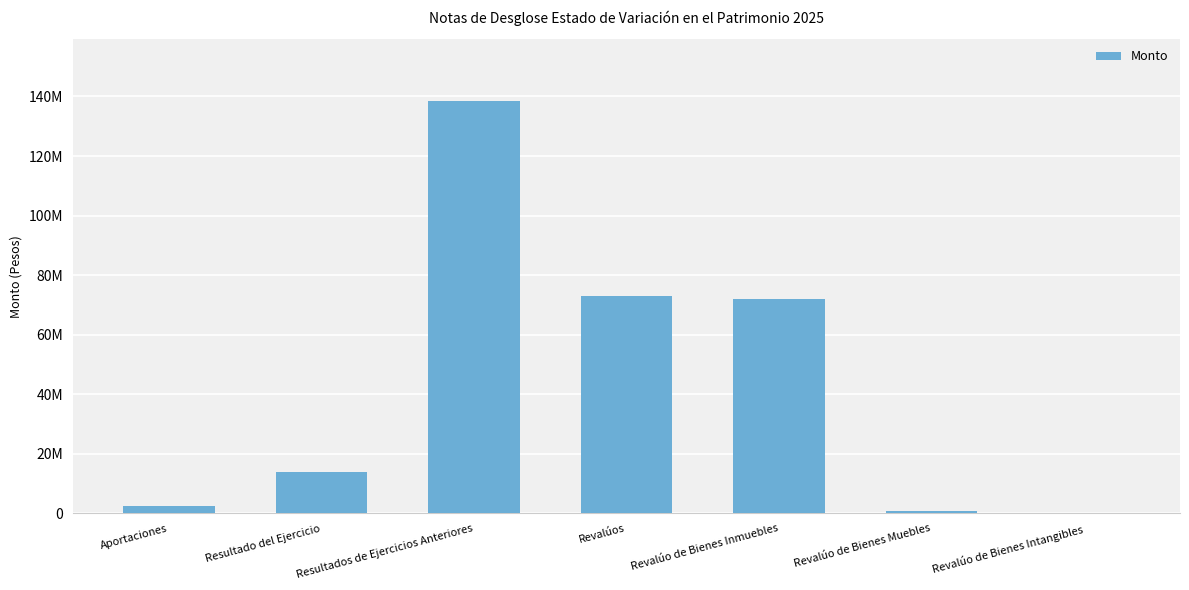

What is the value of the 6th bar from the left?

988602.0